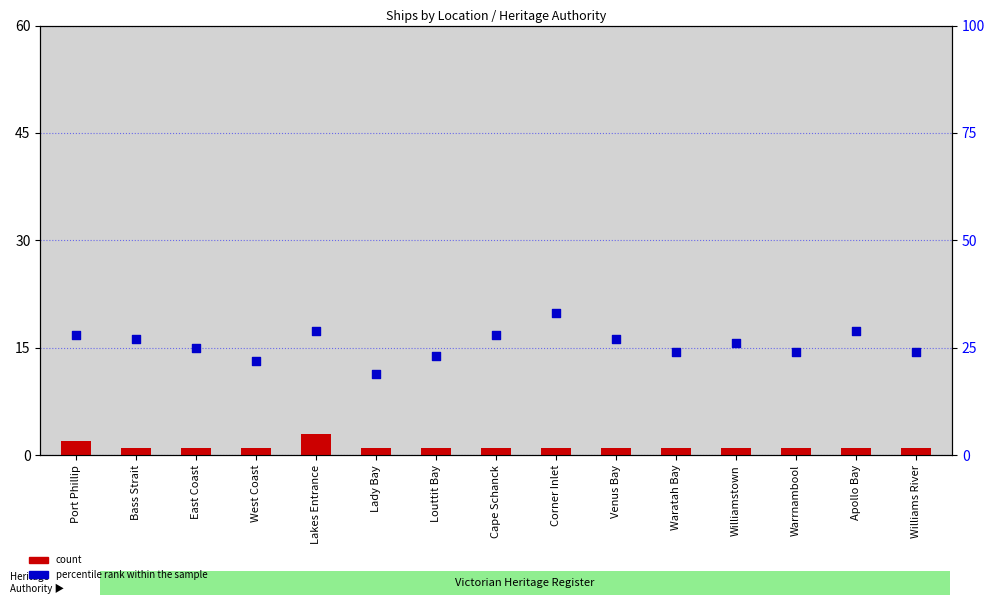

Is the value of percentile rank within the sample at West Coast greater than the value of count at Cape Schanck?

Yes